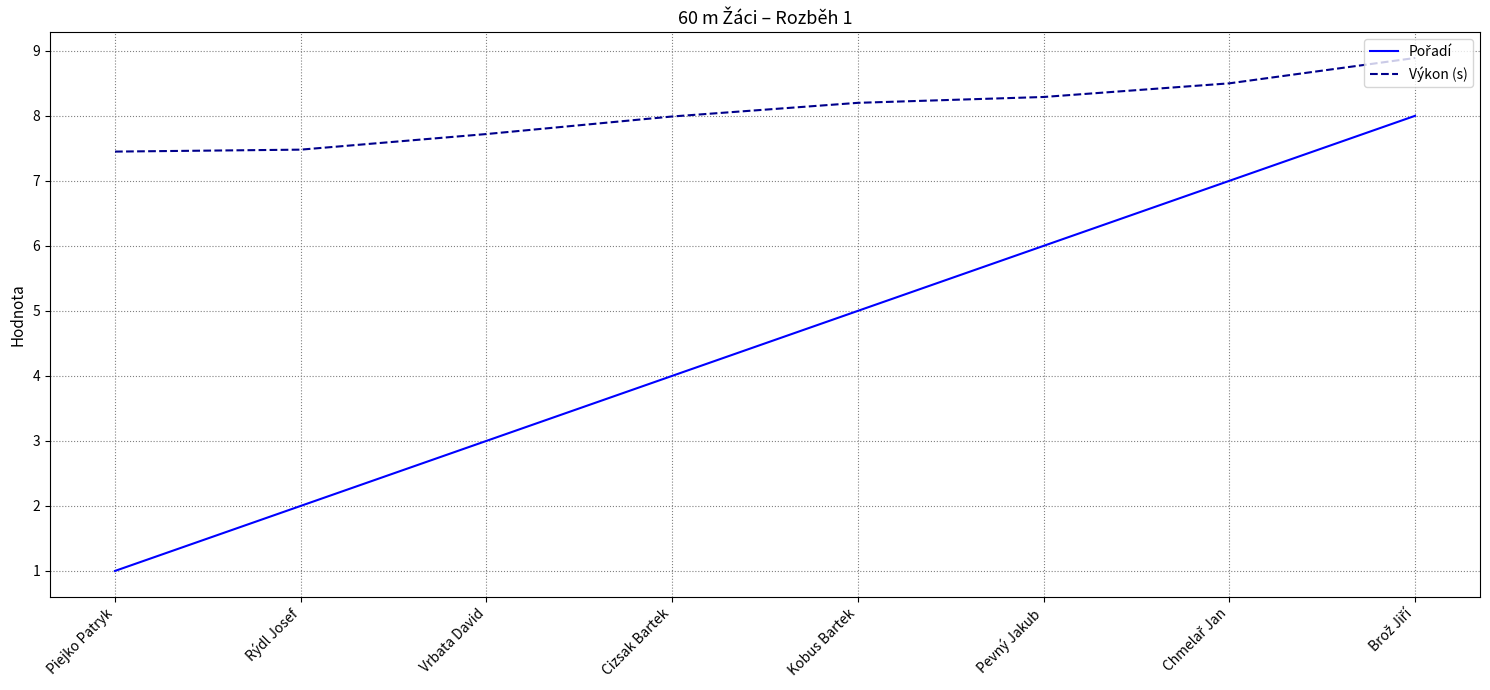

True or false: Výkon (s) has a value of 8.3 at Pevný Jakub.

True